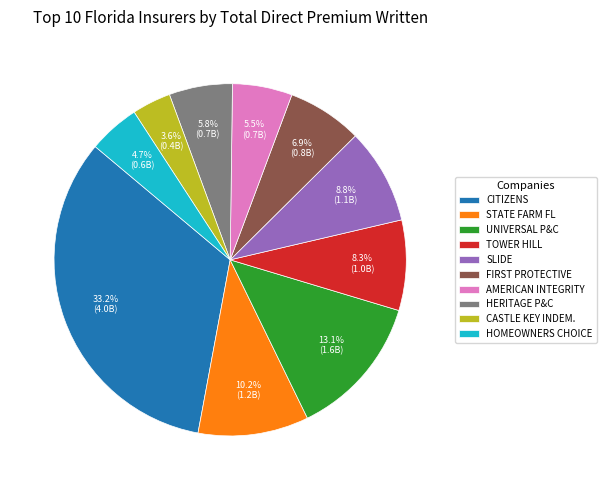

Is there any slice that represents more than half of the pie?

No